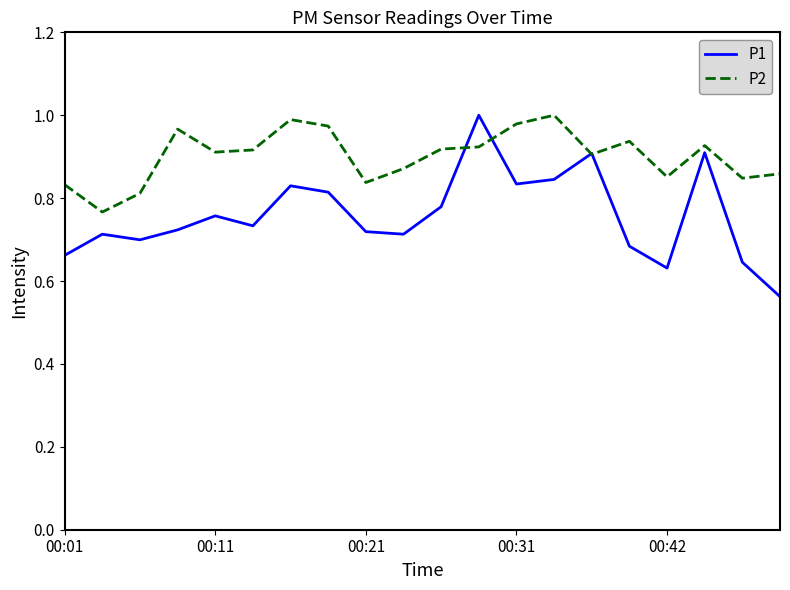

Which series has the largest range (max minus min)?

P1